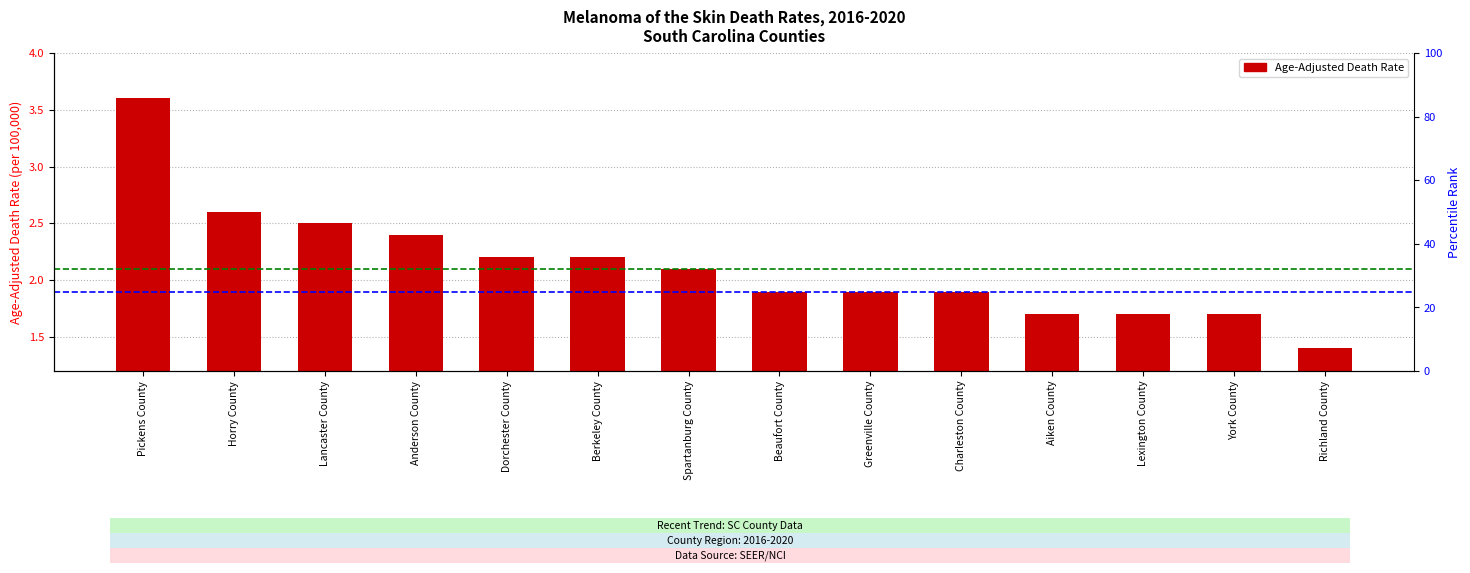

Reading right to left, what are all the values shown in this chart?

Richland County=1.4	York County=1.7	Lexington County=1.7	Aiken County=1.7	Charleston County=1.9	Greenville County=1.9	Beaufort County=1.9	Spartanburg County=2.1	Berkeley County=2.2	Dorchester County=2.2	Anderson County=2.4	Lancaster County=2.5	Horry County=2.6	Pickens County=3.6